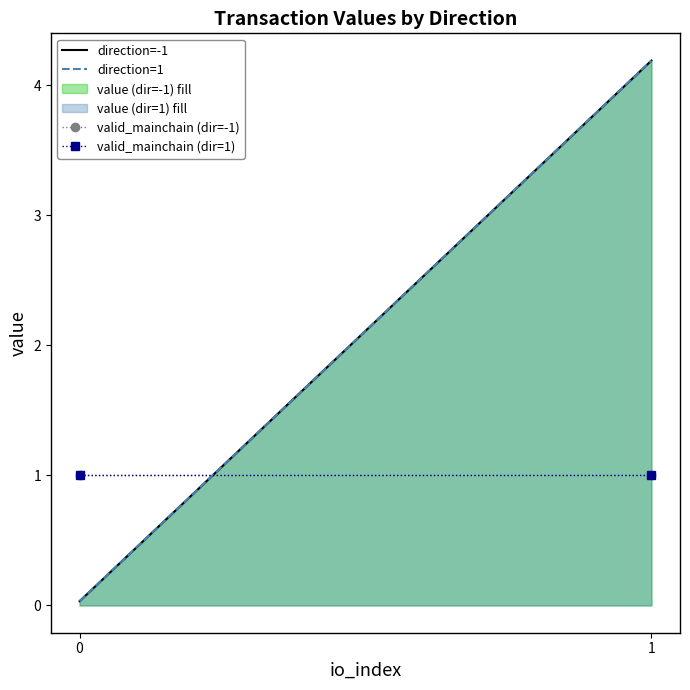

Reading right to left, extract all data points from this chart.

direction=-1: 1=4.2	0=0.0
direction=1: 1=4.2	0=0.0
valid_mainchain (dir=-1): 1=1.0	0=1.0
valid_mainchain (dir=1): 1=1.0	0=1.0